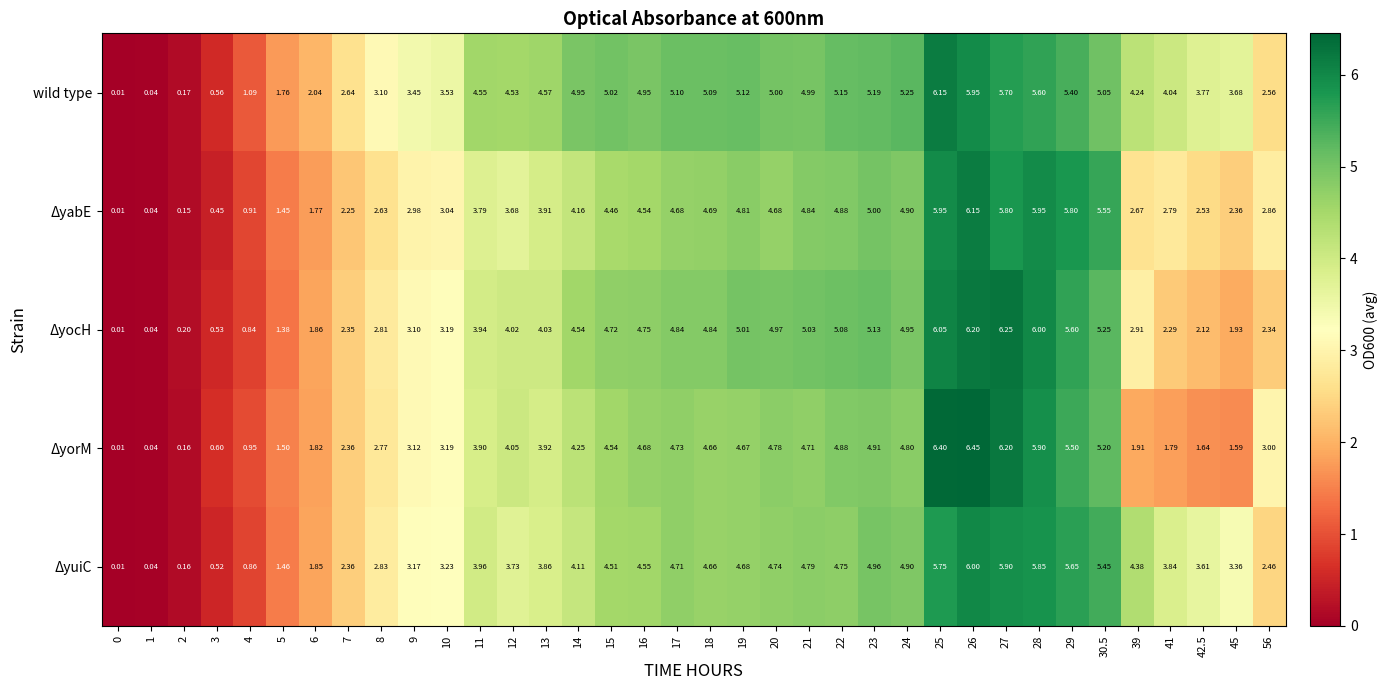

Which series has the largest total across all categories?

wild type